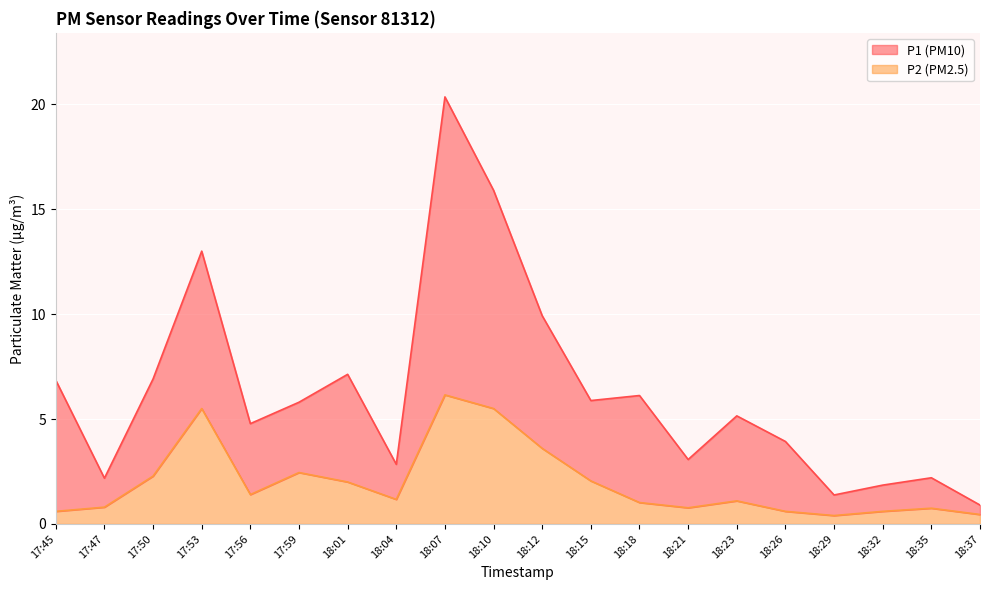

What position from the right is 18:12?

10